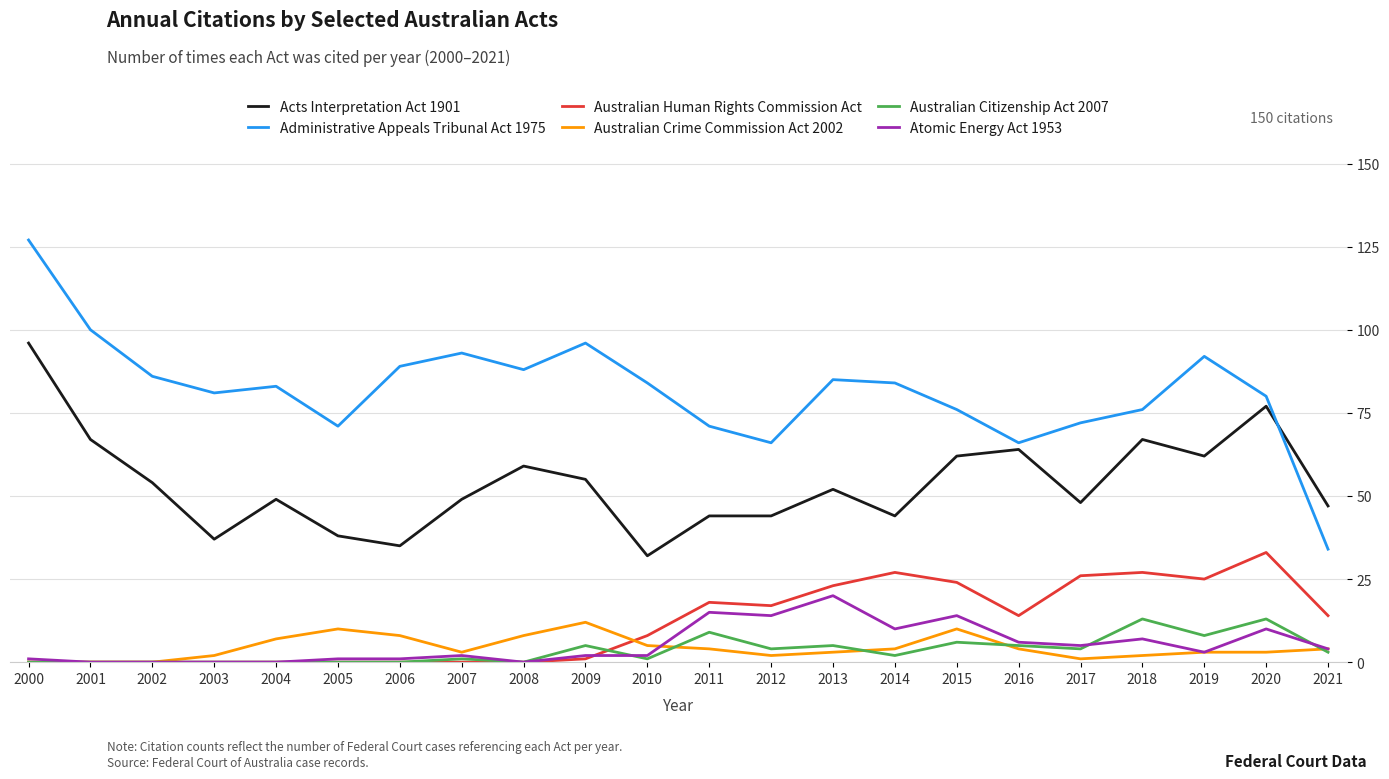

Count the number of categories in the chart.

22